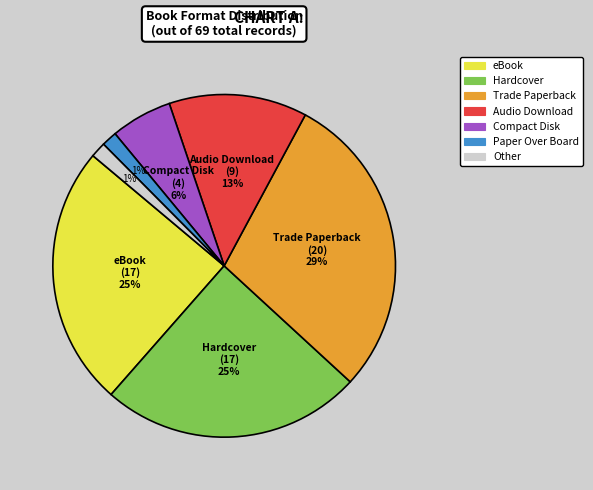

The Other slice represents 1% of the pie. True or false?

True